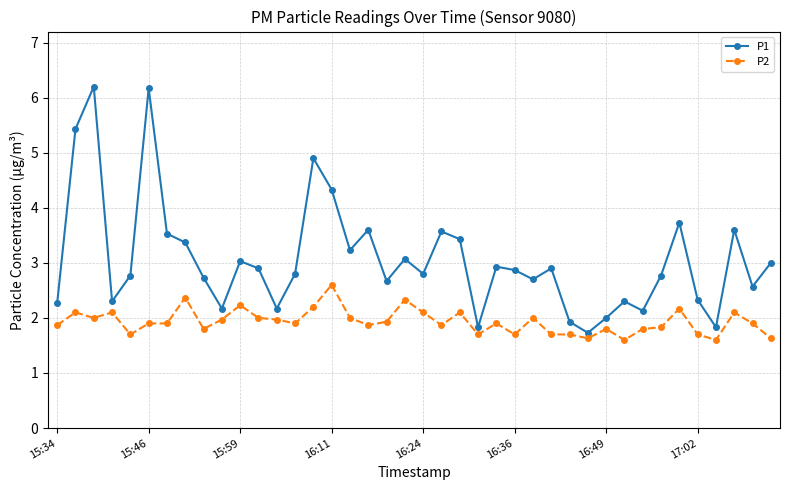

True or false: P2 has more than 1 interior local peaks.

True